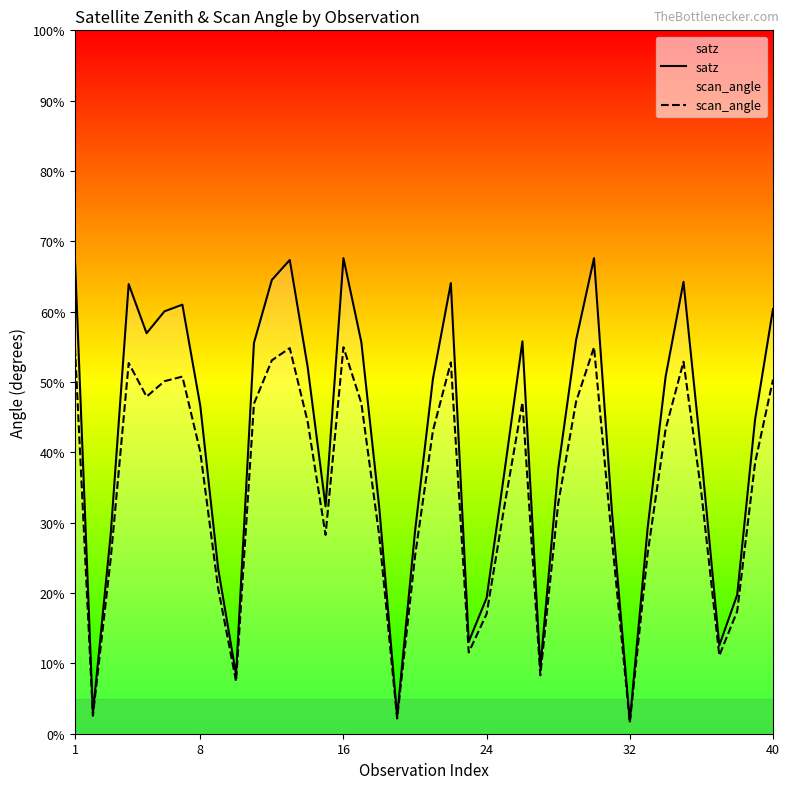

How many categories are shown in the chart?

40